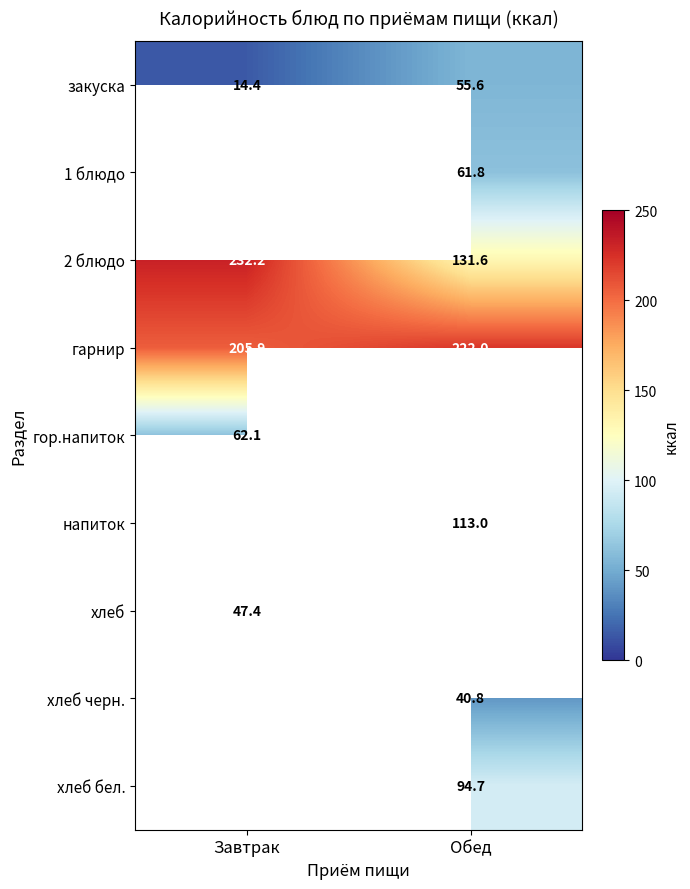

At which category does the chart reach its minimum across all series?

Завтрак